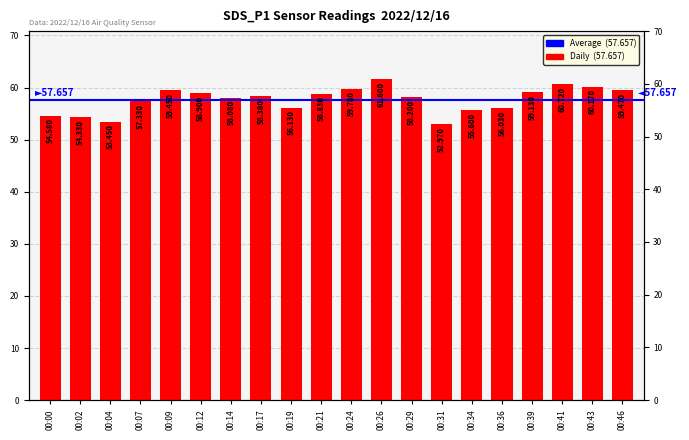

List the labels in order of value, largest first.

00:26, 00:41, 00:43, 00:24, 00:46, 00:09, 00:39, 00:12, 00:21, 00:17, 00:29, 00:14, 00:07, 00:19, 00:36, 00:34, 00:00, 00:02, 00:04, 00:31